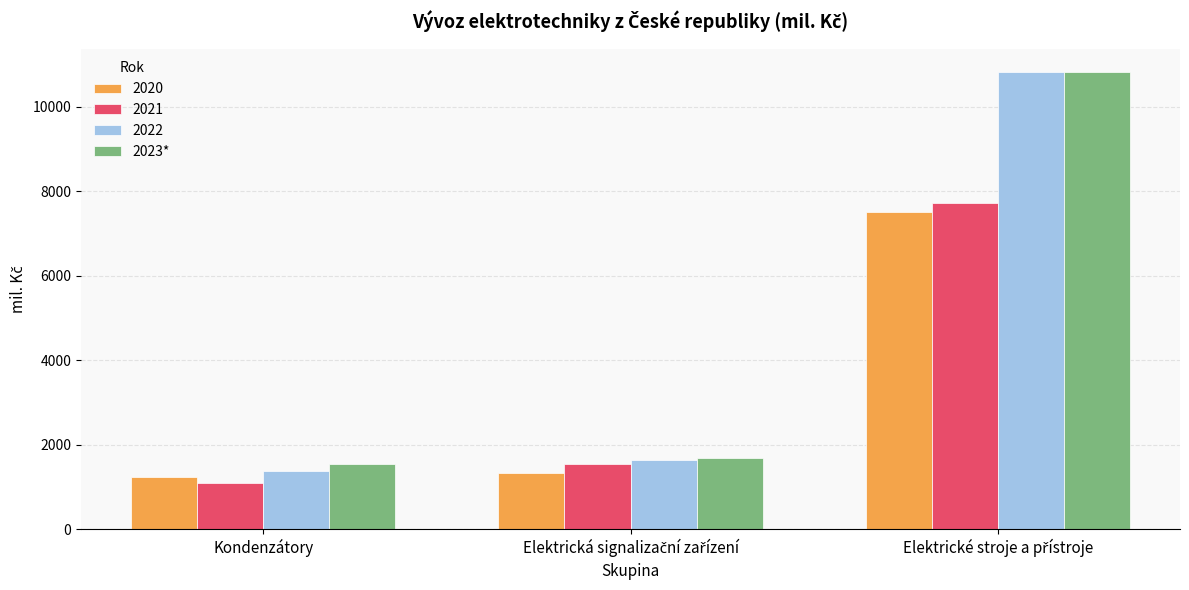

Which category has the lowest value across all series?

Kondenzátory